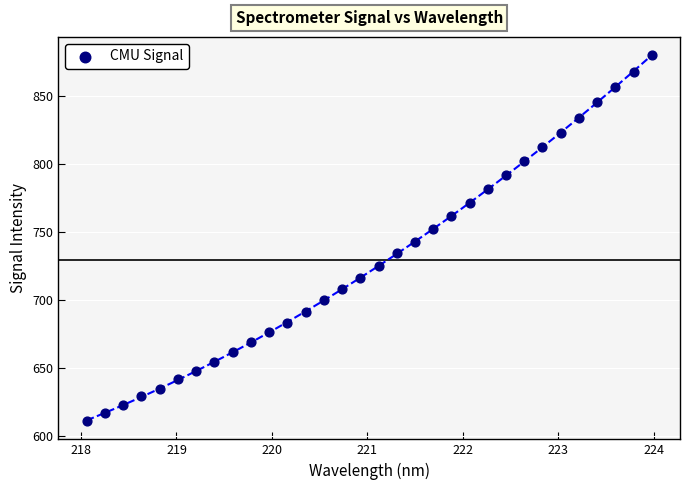

What is the range of X values (max minus min)?

5.9